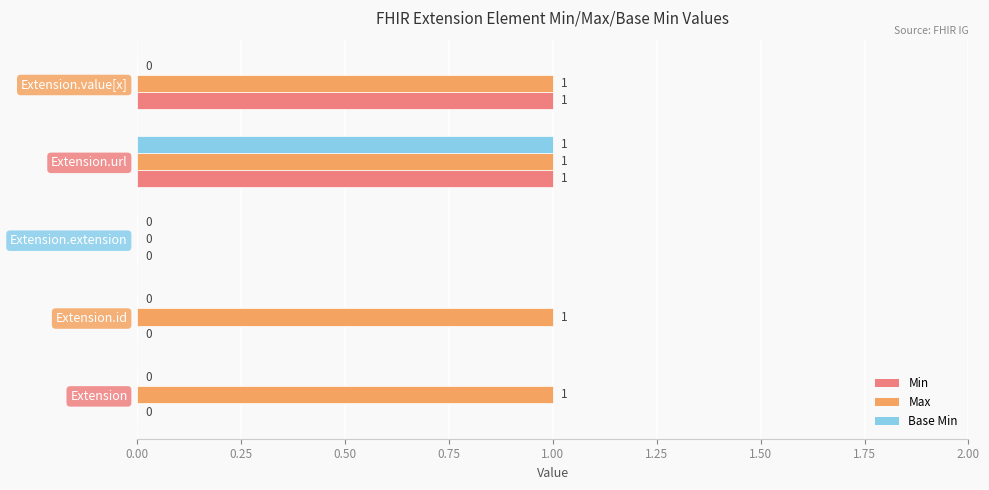

What is the sum of all Max values?

4